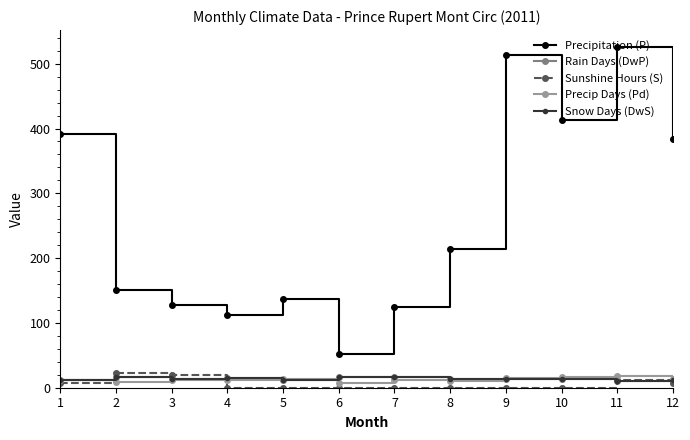

How many data points in Sunshine Hours (S) are above 0?

5